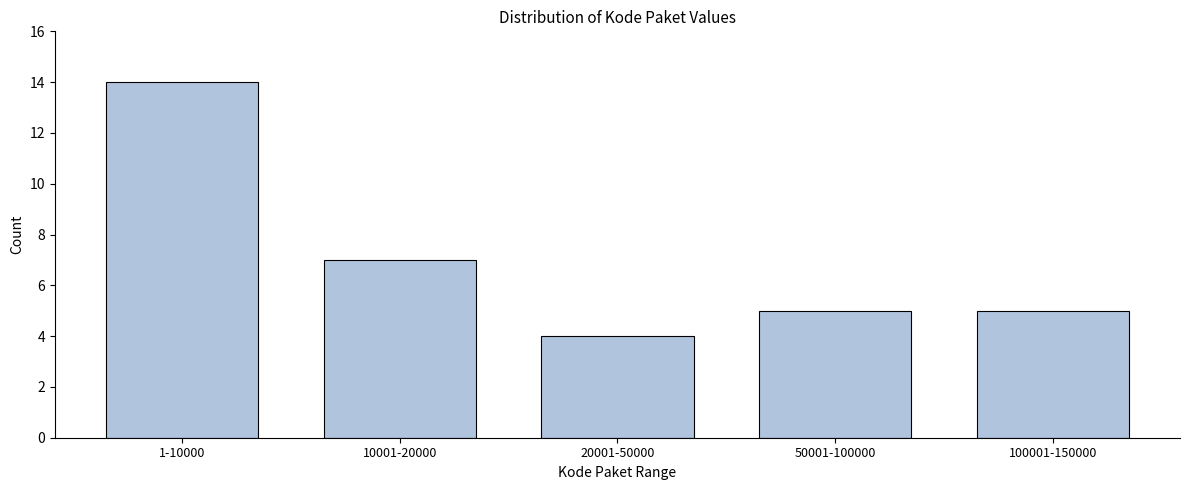

Reading left to right, list all the values displayed in this chart.

14	7	4	5	5